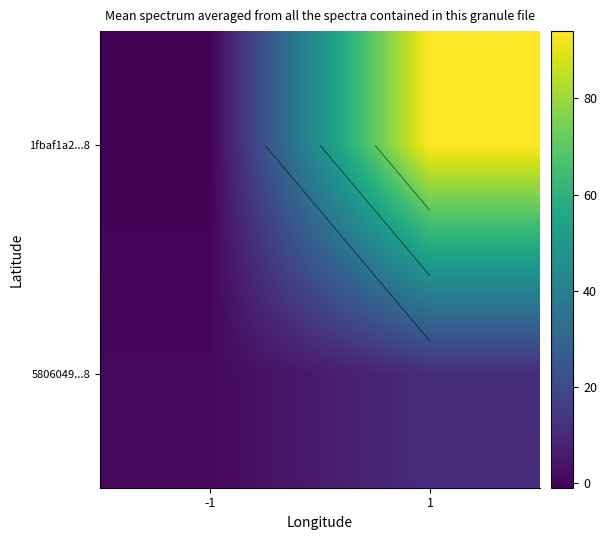

Is the value of 1fbaf1a2...8 at 1 greater than the value of 5806049...8 at 1?

Yes